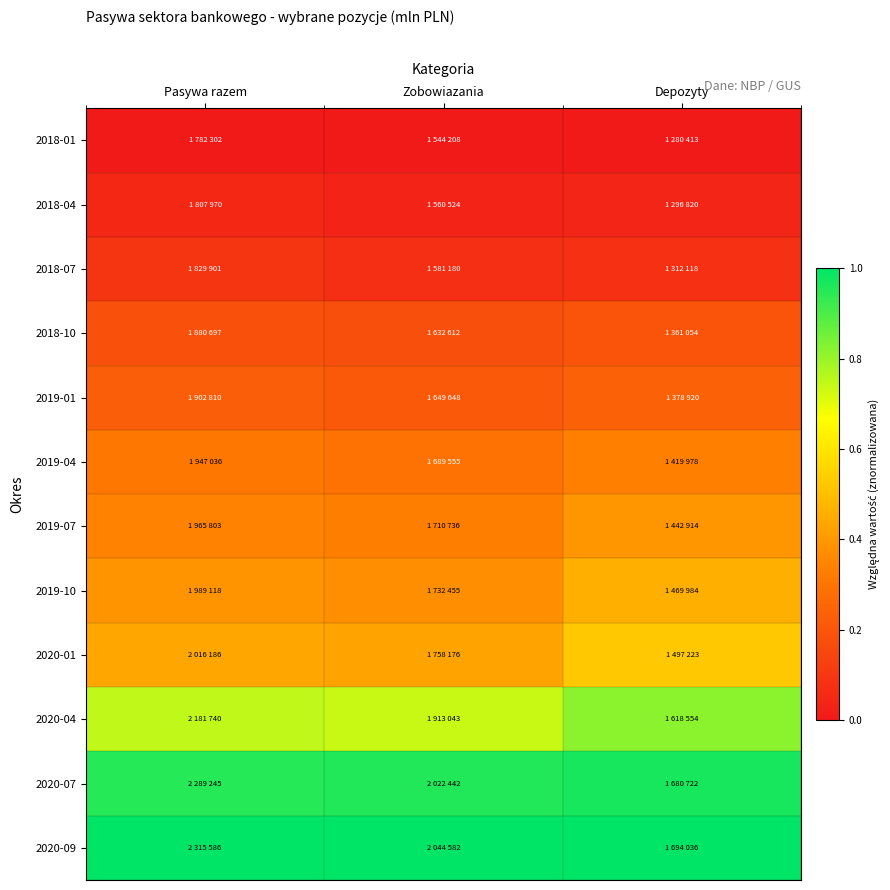

What is the maximum value shown in the chart?

1.0